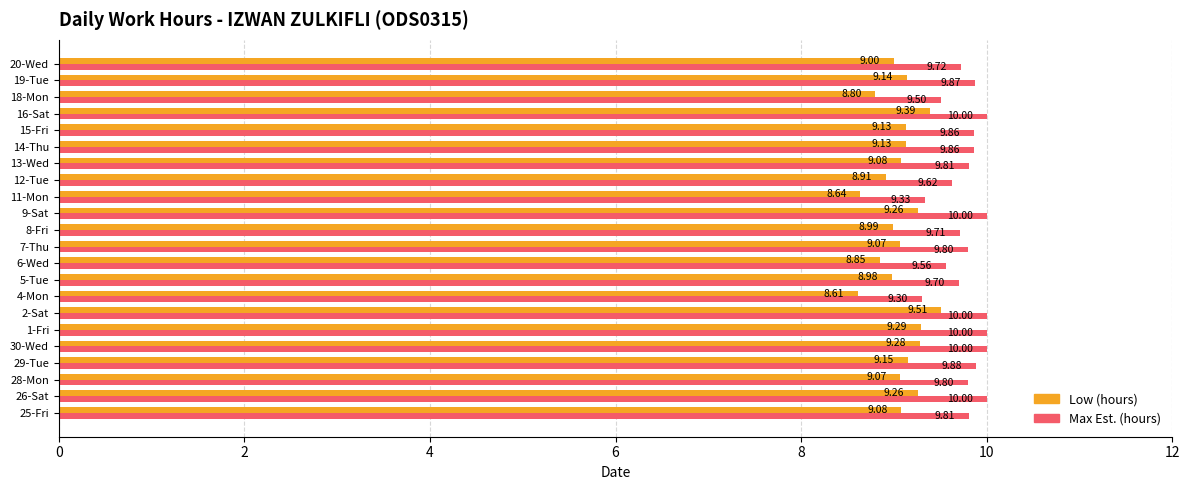

Which series changed the most between 26-Sat and 1-Fri?

Low (hours)